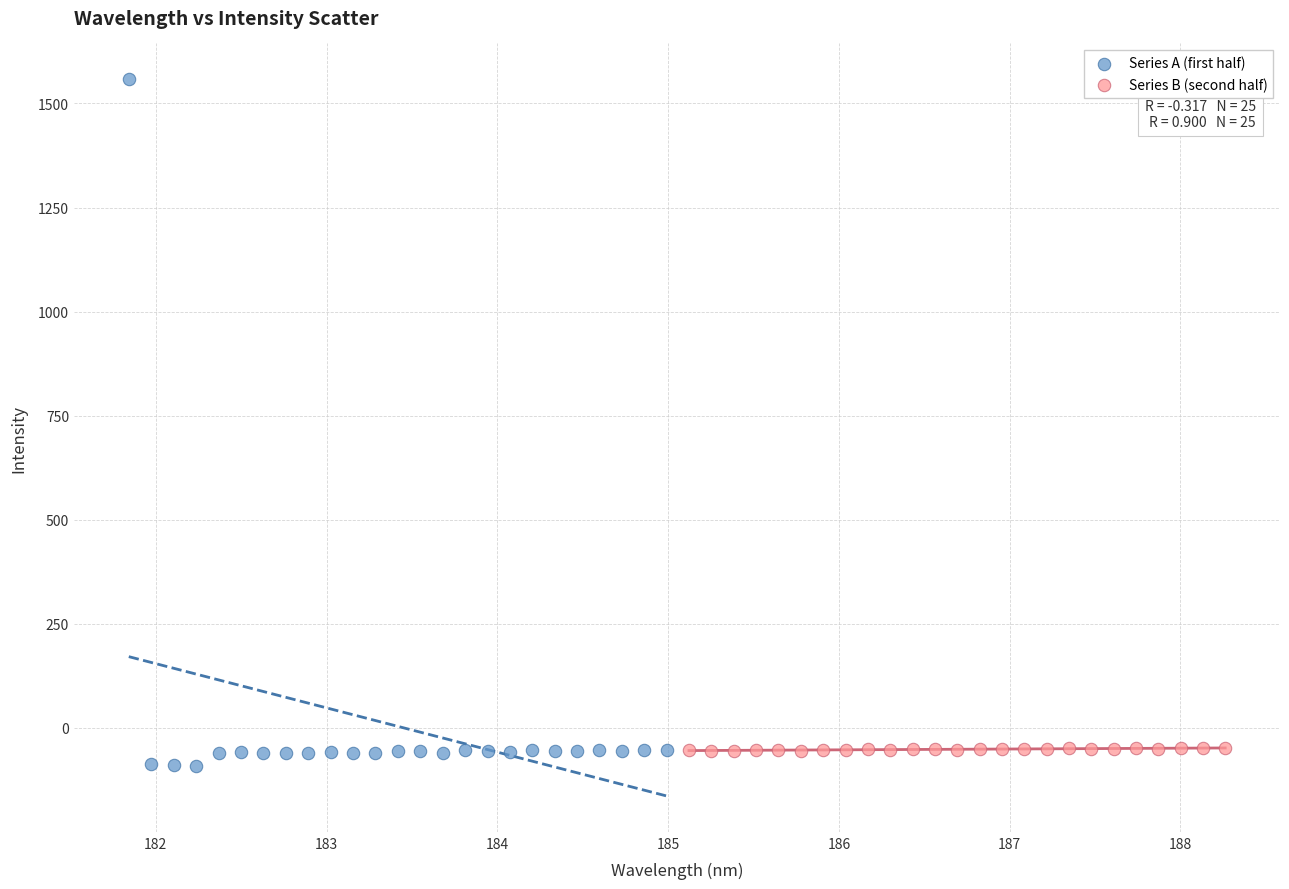

Which series reaches the minimum Y coordinate?

Series A (first half)